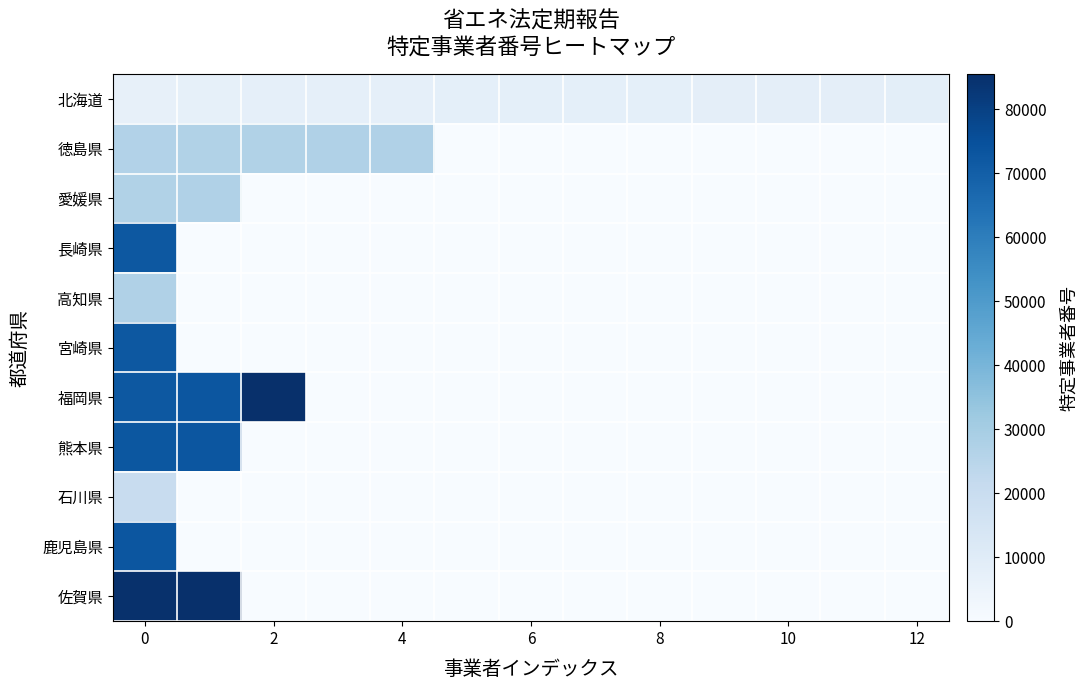

Reading left to right, extract all data points from this chart.

北海道: 6911	7211	7411	7511	7611	7711	7811	7911	8011	8111	8211	8311	8411
徳島県: 26671	26771	26871	27171	27271	0	0	0	0	0	0	0	0
愛媛県: 26971	27071	0	0	0	0	0	0	0	0	0	0	0
長崎県: 72181	0	0	0	0	0	0	0	0	0	0	0	0
高知県: 27171	0	0	0	0	0	0	0	0	0	0	0	0
宮崎県: 72281	0	0	0	0	0	0	0	0	0	0	0	0
福岡県: 72381	73081	85481	0	0	0	0	0	0	0	0	0	0
熊本県: 72581	72981	0	0	0	0	0	0	0	0	0	0	0
石川県: 20141	0	0	0	0	0	0	0	0	0	0	0	0
鹿児島県: 72881	0	0	0	0	0	0	0	0	0	0	0	0
佐賀県: 85081	85381	0	0	0	0	0	0	0	0	0	0	0